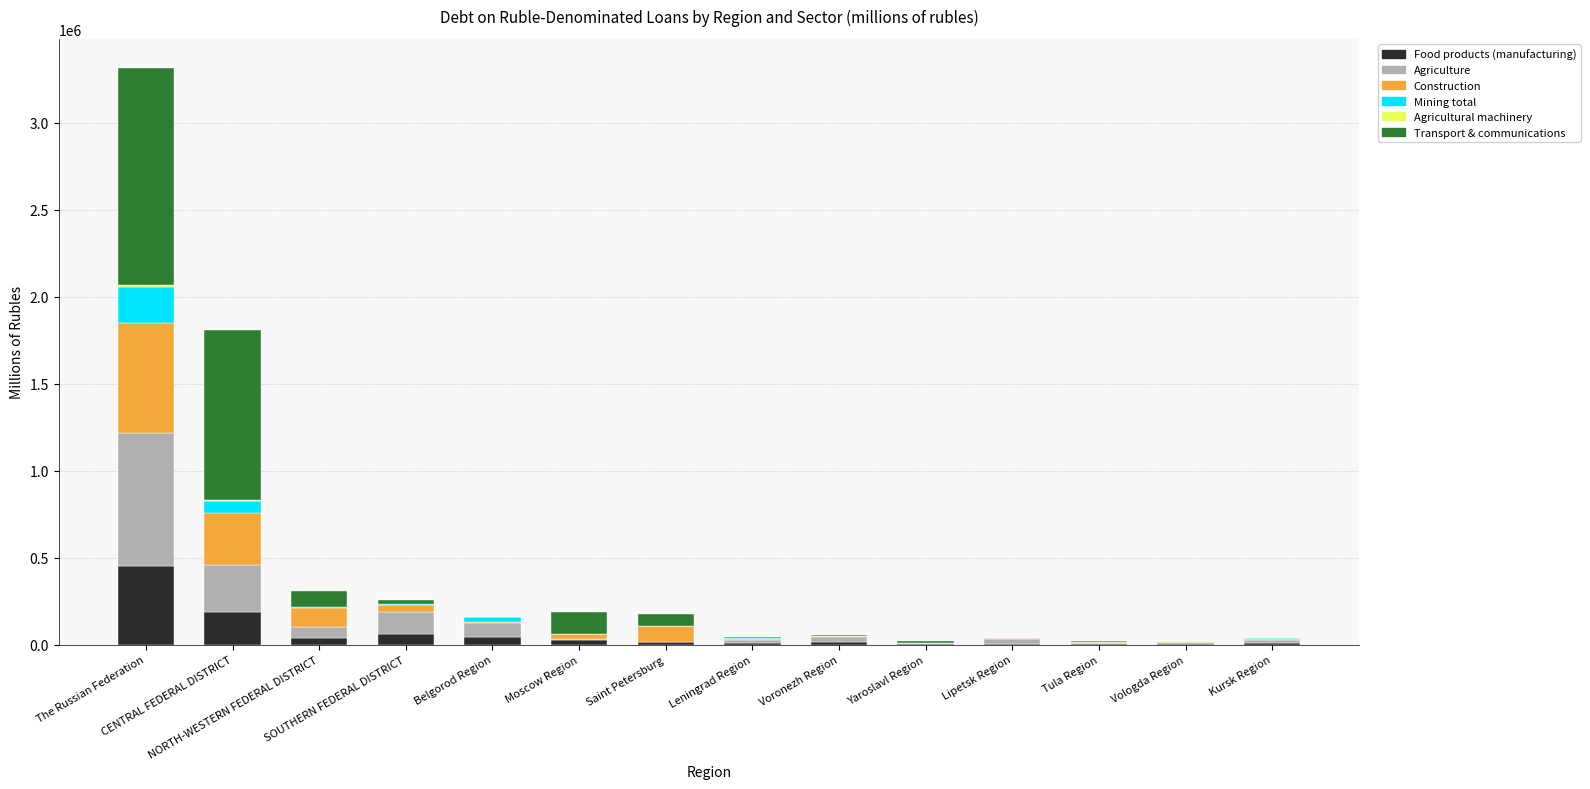

Count the number of categories in the chart.

14